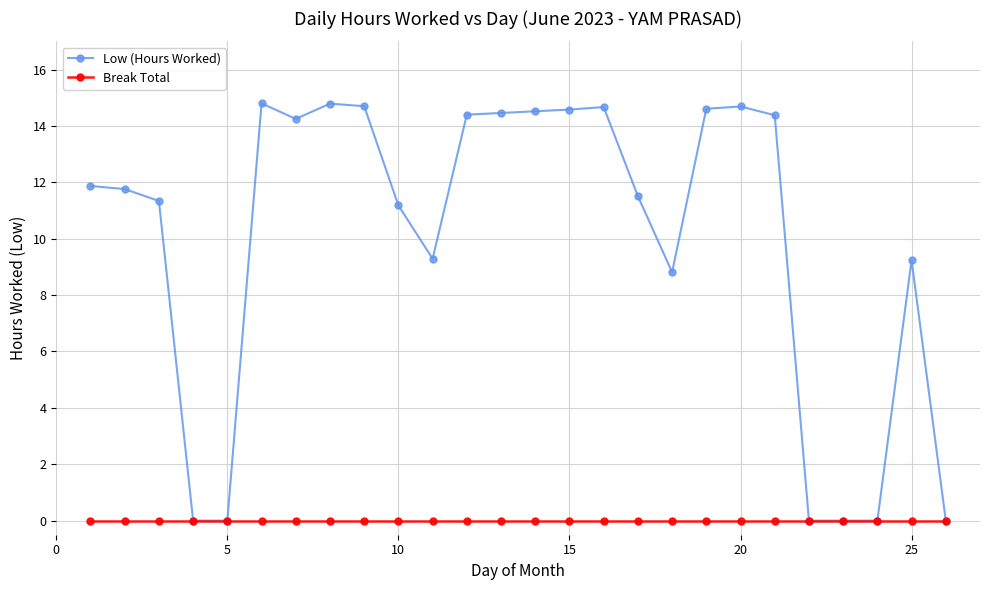

List the series in order of their overall mean, lowest first.

Break Total, Low (Hours Worked)